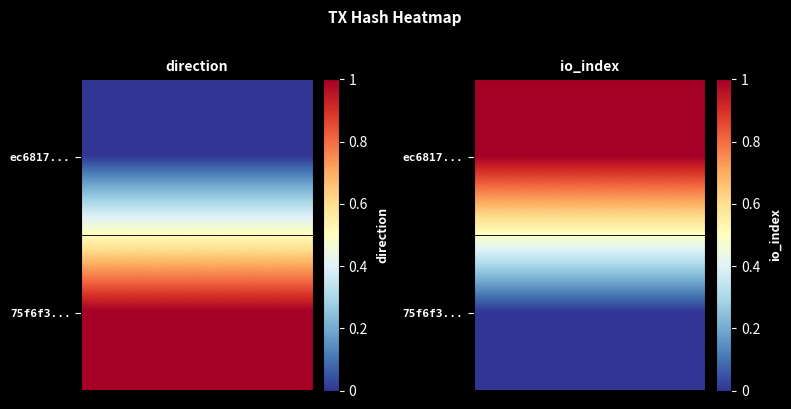

Count the number of categories in the chart.

20